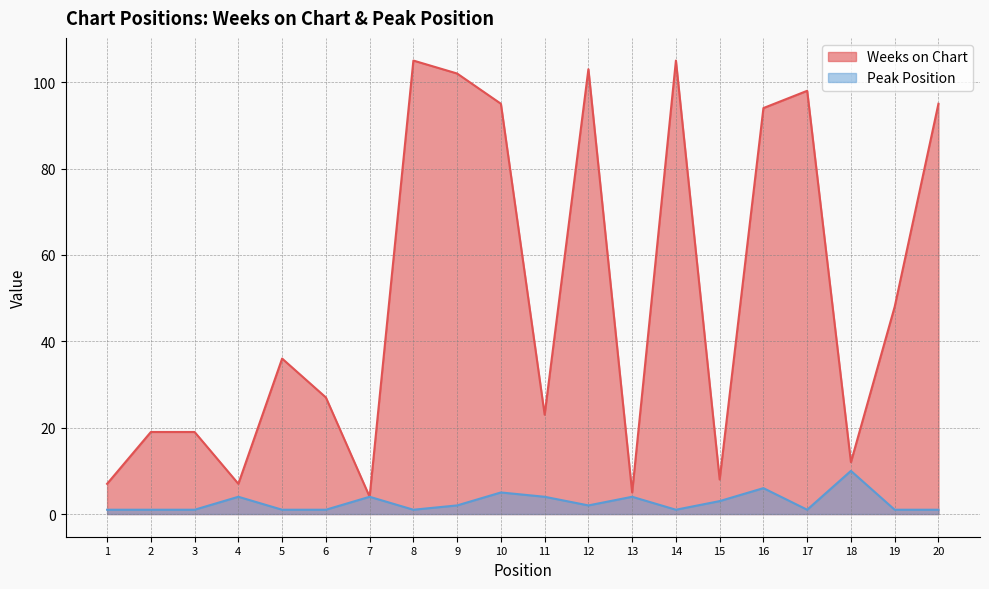

What is the spread (max minus min) of values at 6?

26